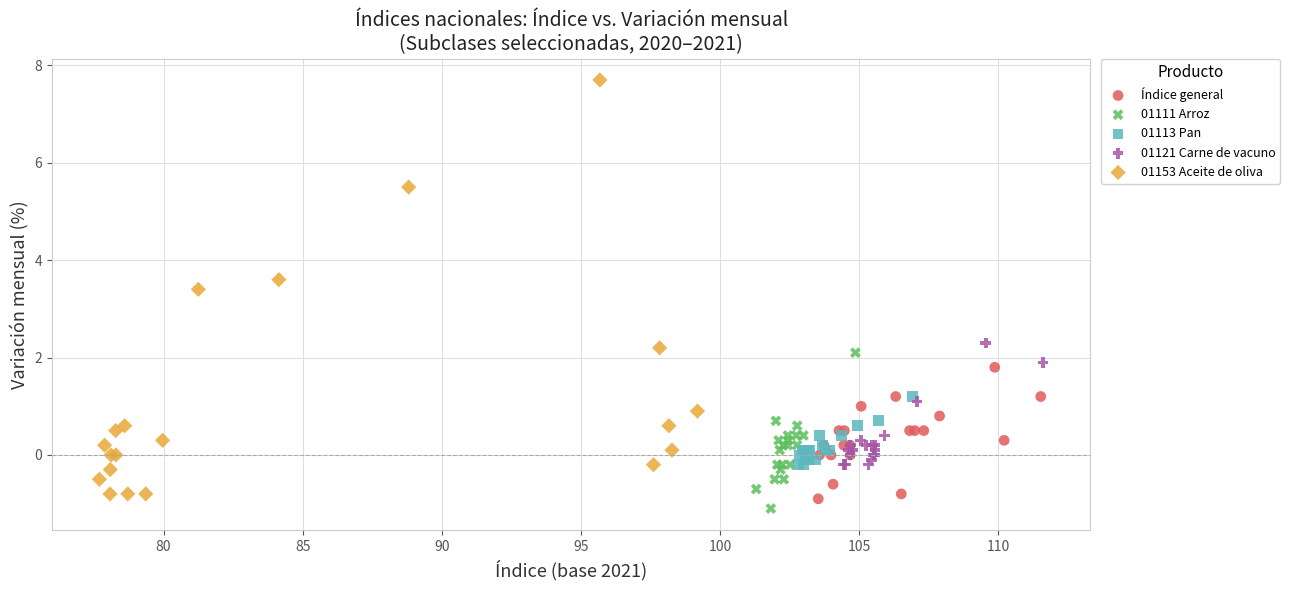

Which series has the widest spread of Y values?

01153 Aceite de oliva